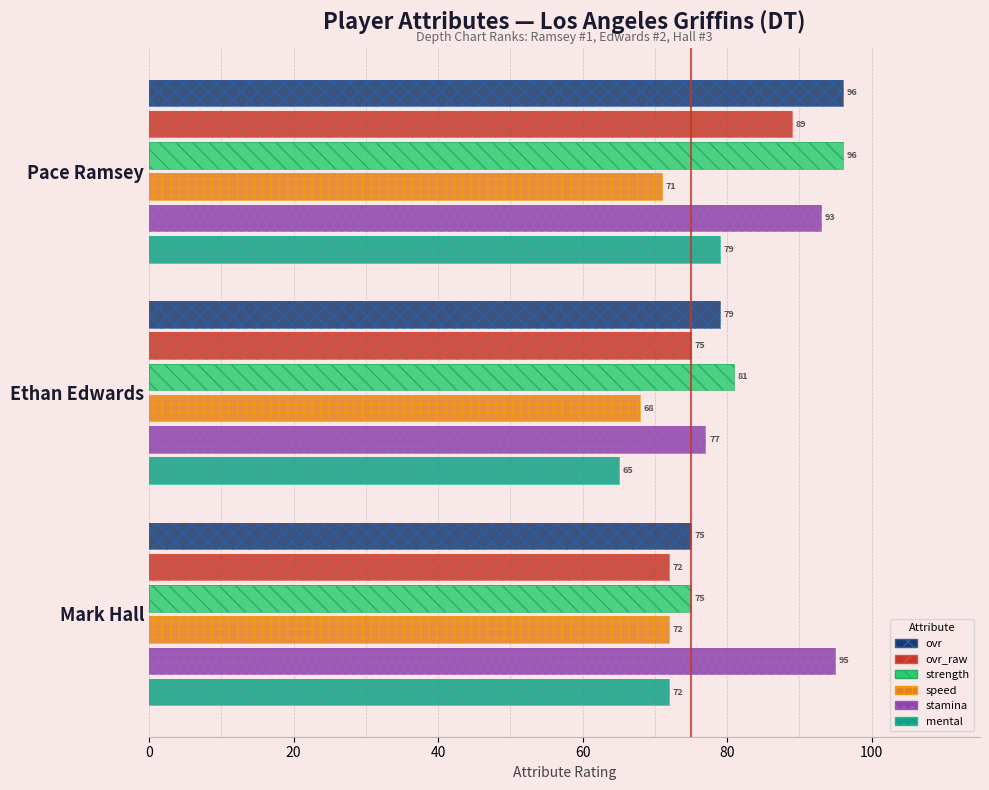

Which series has the widest spread of values?

ovr